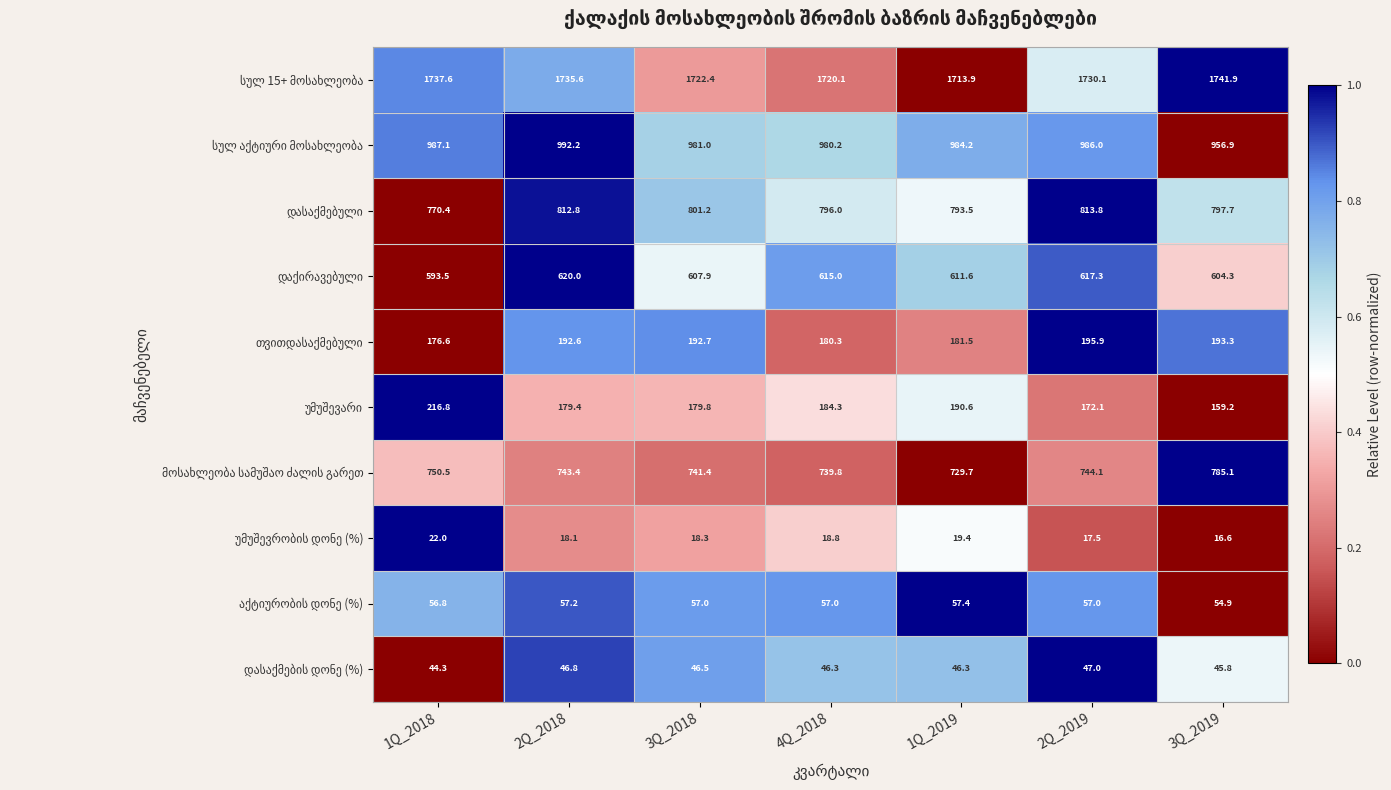

What is the total value across all series at 2Q_2018?

5398.1